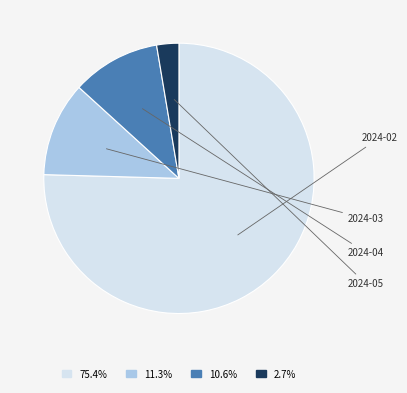

Is the sum of 2024-04 and 2024-05 greater than half?

No